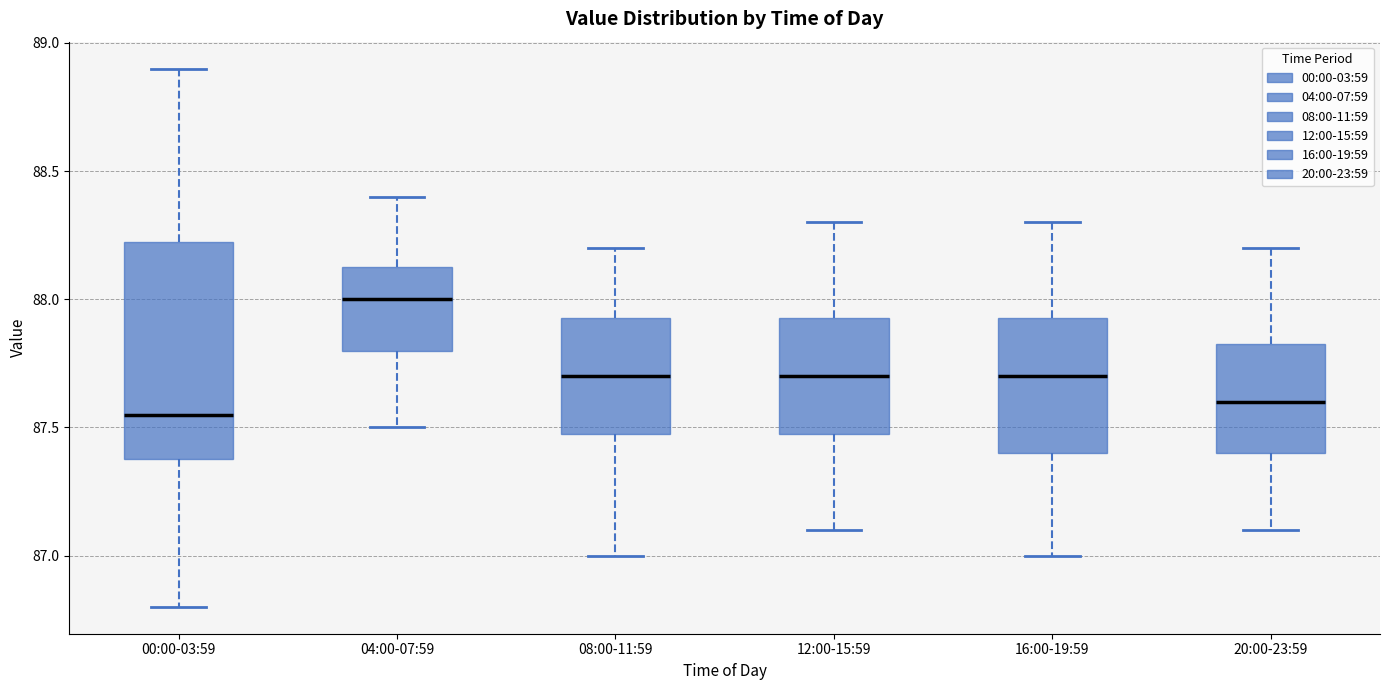

Reading left to right, transcribe this box plot: for each box, give where its median line is, the range the box spans, and where its two whiskers end, as read against the y-axis. The values are not printed on the chart, so give them approximately, as read against the axis.

00:00-03:59: median 87.55, box 87.40 to 88.25, whiskers 86.80 to 88.90
04:00-07:59: median 88.00, box 87.80 to 88.15, whiskers 87.50 to 88.40
08:00-11:59: median 87.70, box 87.50 to 87.95, whiskers 87.00 to 88.20
12:00-15:59: median 87.70, box 87.50 to 87.95, whiskers 87.10 to 88.30
16:00-19:59: median 87.70, box 87.40 to 87.95, whiskers 87.00 to 88.30
20:00-23:59: median 87.60, box 87.40 to 87.85, whiskers 87.10 to 88.20